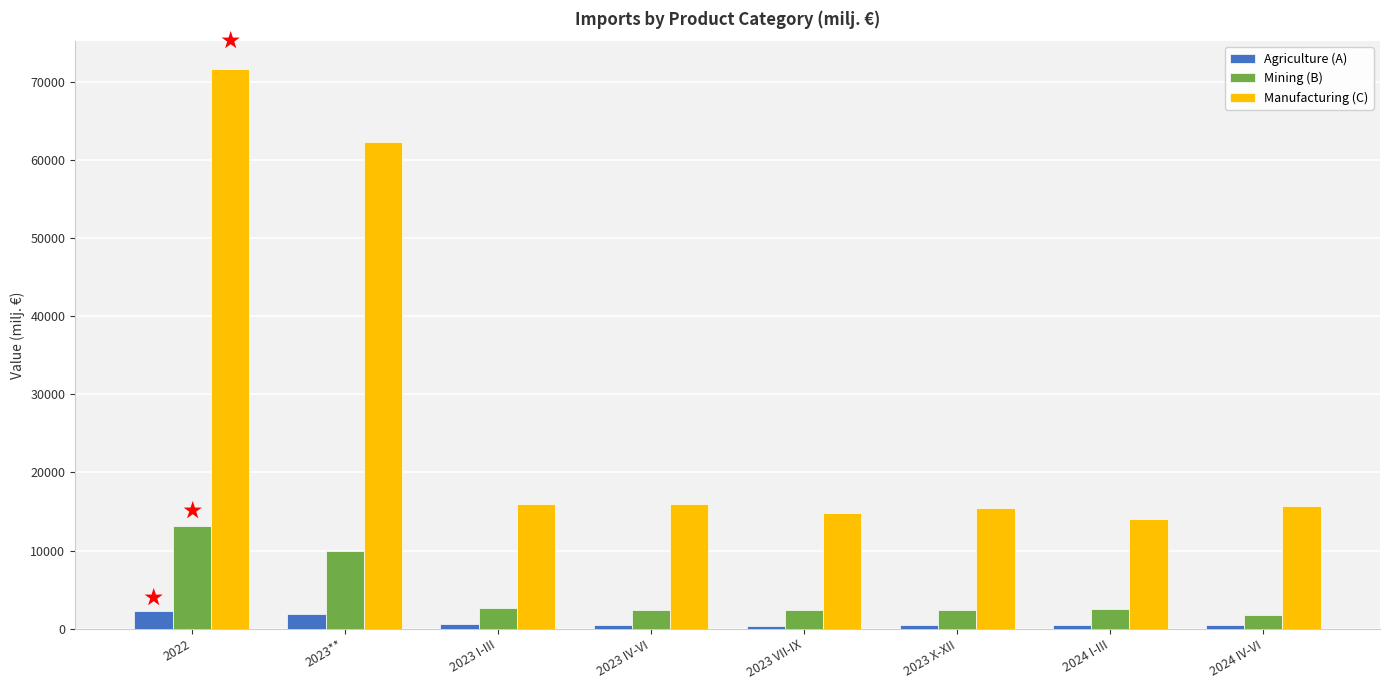

What is the total value across all series at 2022?

87039.9